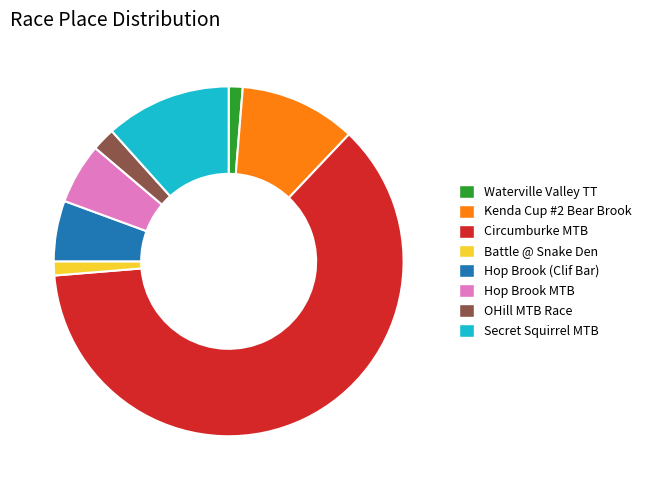

Is it true that Secret Squirrel MTB is 1% of the pie?

False